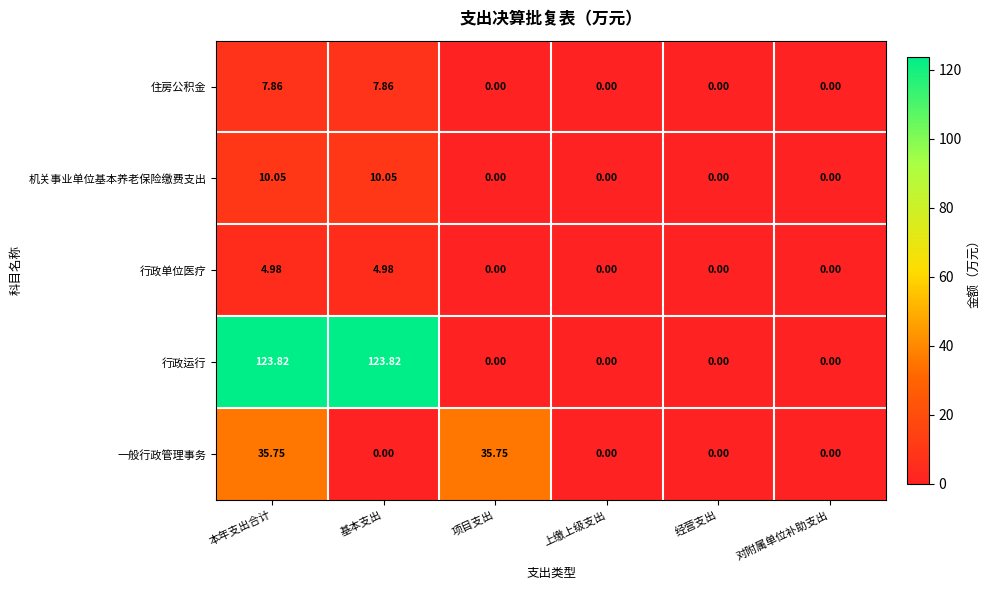

Which series has the largest total across all categories?

行政运行